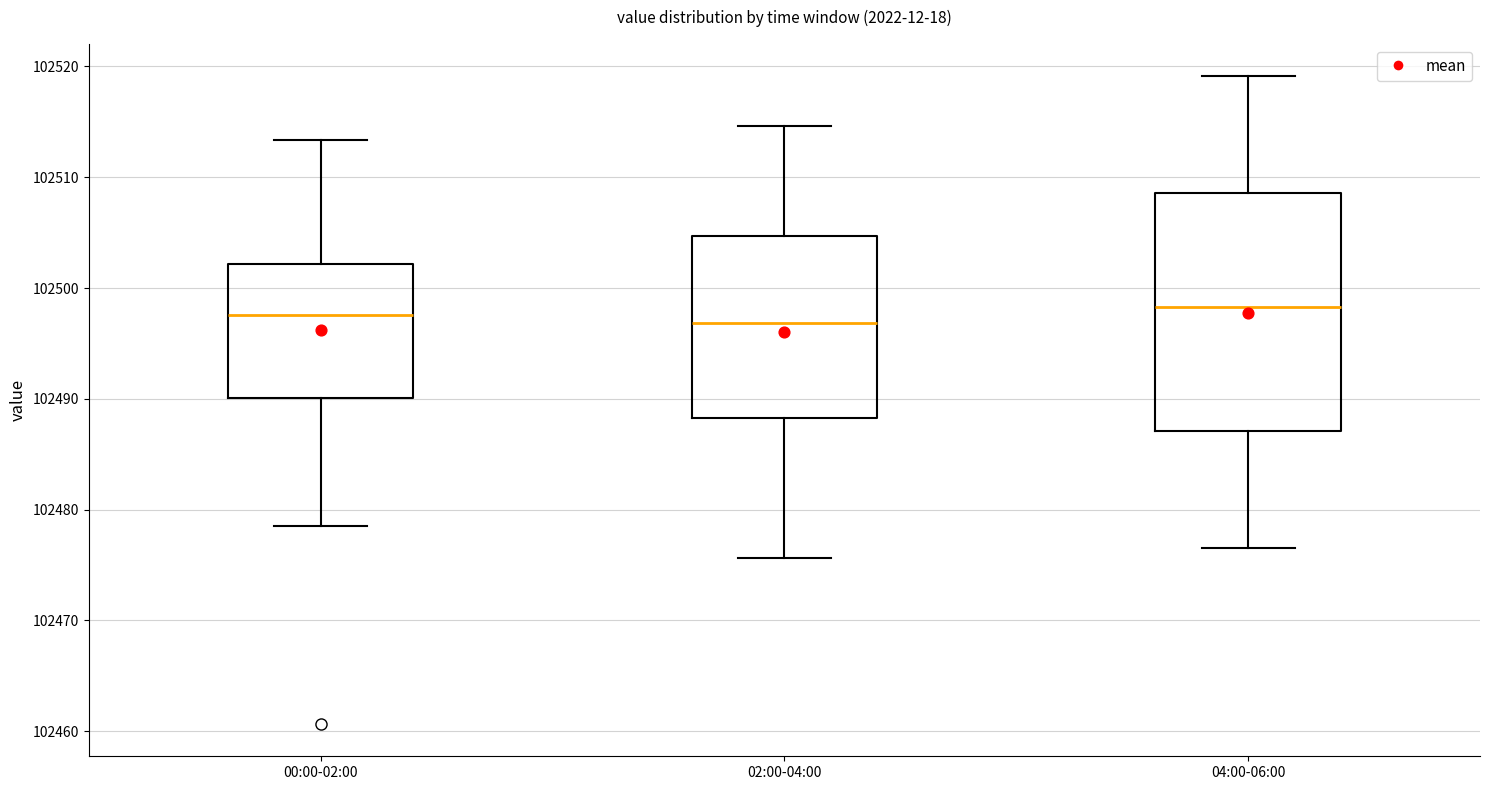

Reading left to right, transcribe this box plot: for each box, give where its median line is, the range the box spans, and where its two whiskers end, as read against the y-axis. The values are not printed on the chart, so give them approximately, as read against the axis.

00:00-02:00: median 102498, box 102490 to 102502, whiskers 102479 to 102513
02:00-04:00: median 102497, box 102488 to 102505, whiskers 102476 to 102515
04:00-06:00: median 102498, box 102487 to 102509, whiskers 102477 to 102519